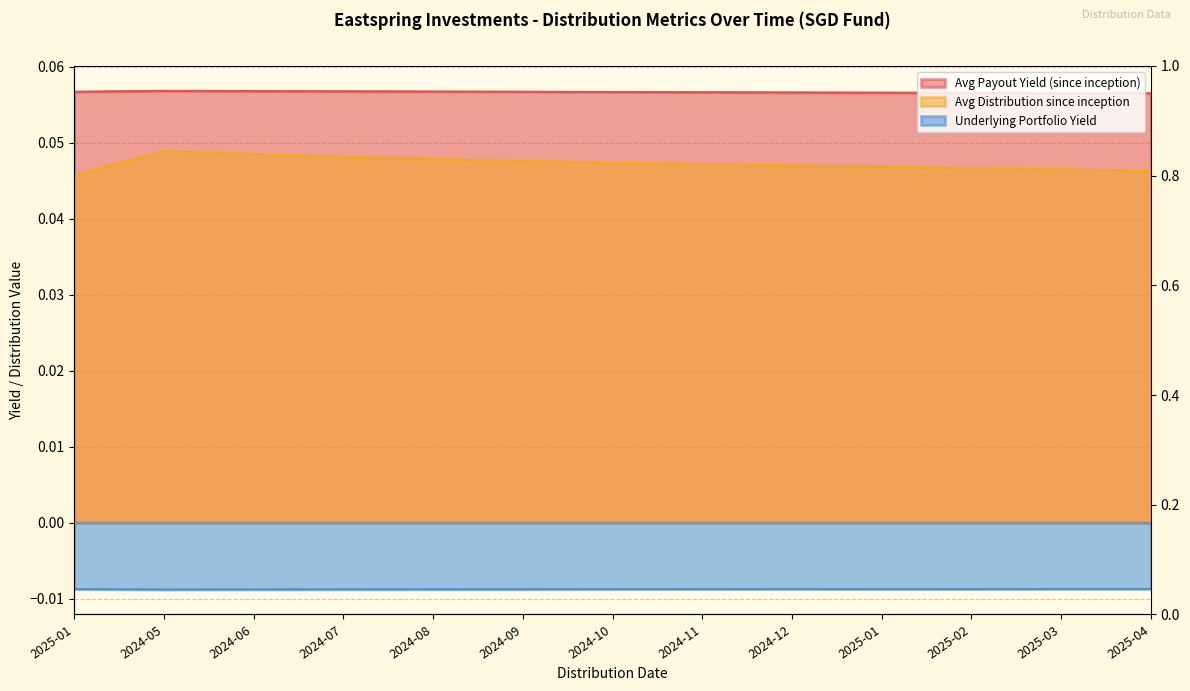

What are all the series names shown in the legend?

Avg Payout Yield (since inception), Avg Distribution since inception, Underlying Portfolio Yield